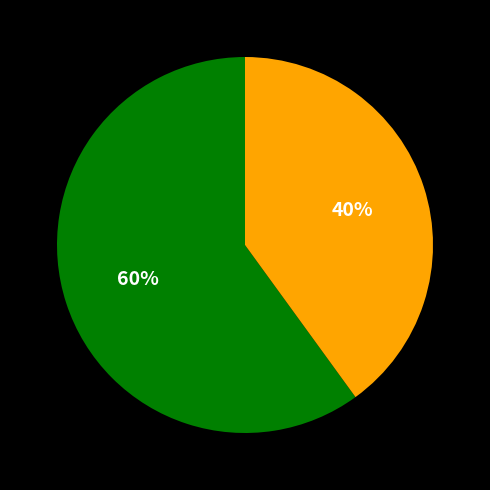

To the nearest percent, what is the average slice percentage?

50%